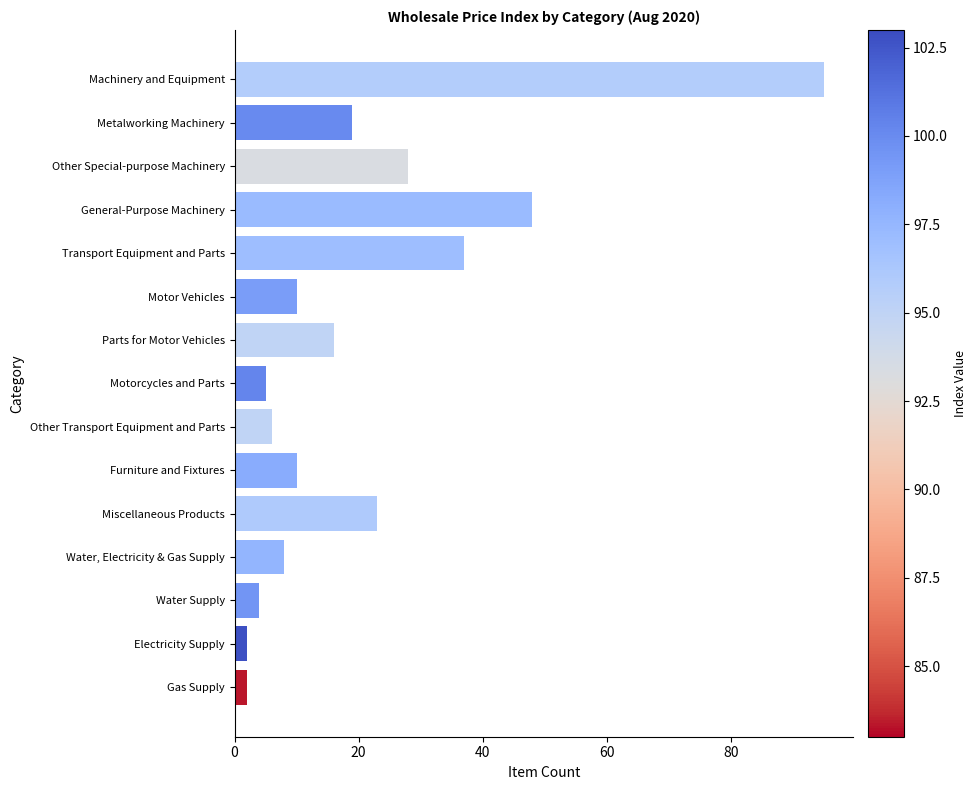

Count the number of categories in the chart.

15